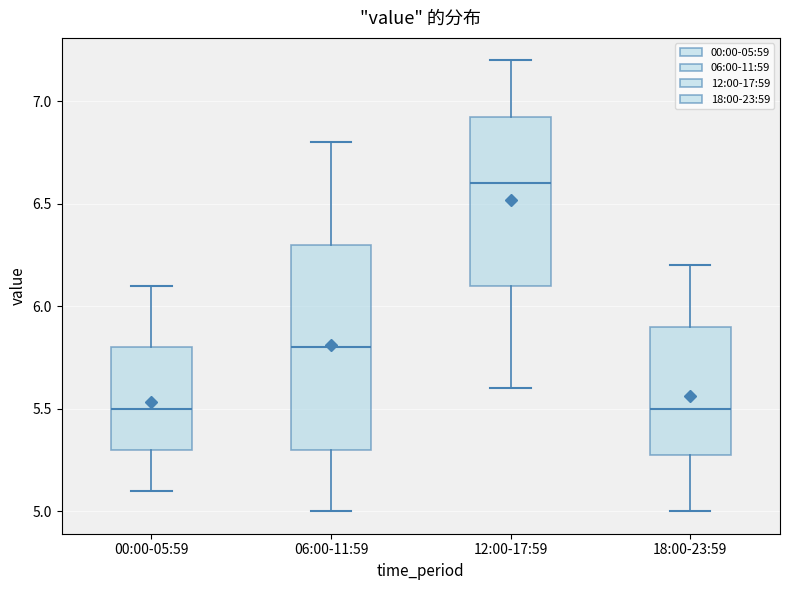

Where does the lower whisker of the box for 06:00-11:59 end on the y-axis? The values are not printed on the chart, so give them approximately, as read against the axis.

5.00